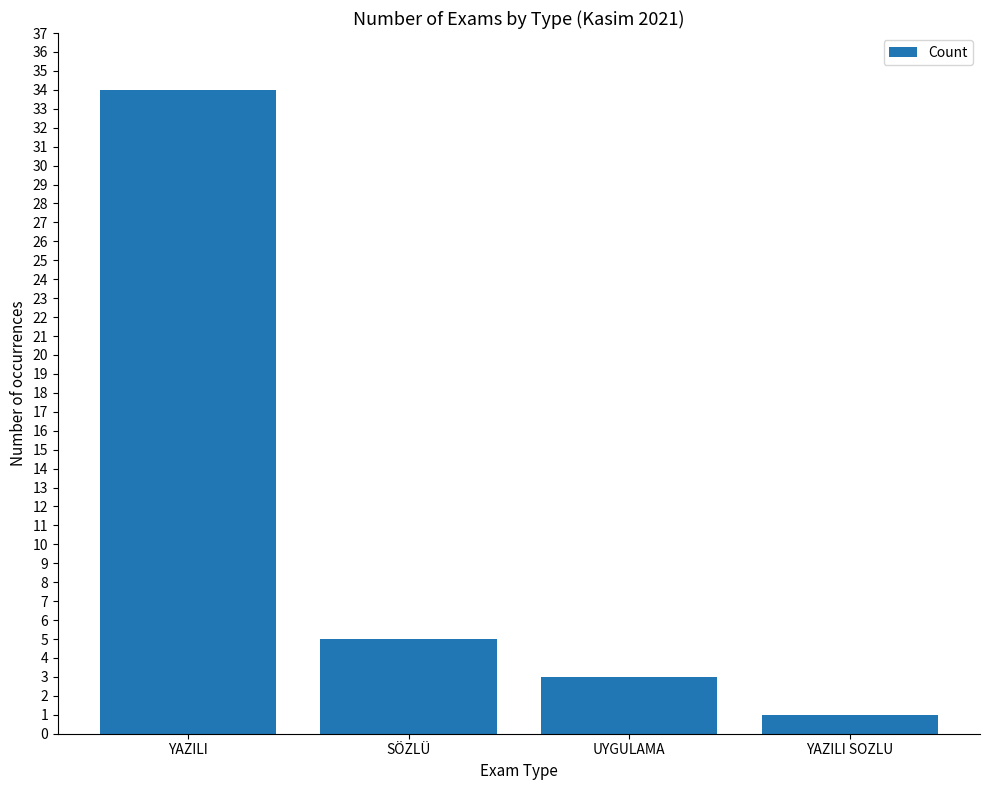

Reading left to right, what are all the values shown in this chart?

YAZILI=34	SÖZLÜ=5	UYGULAMA=3	YAZILI SOZLU=1